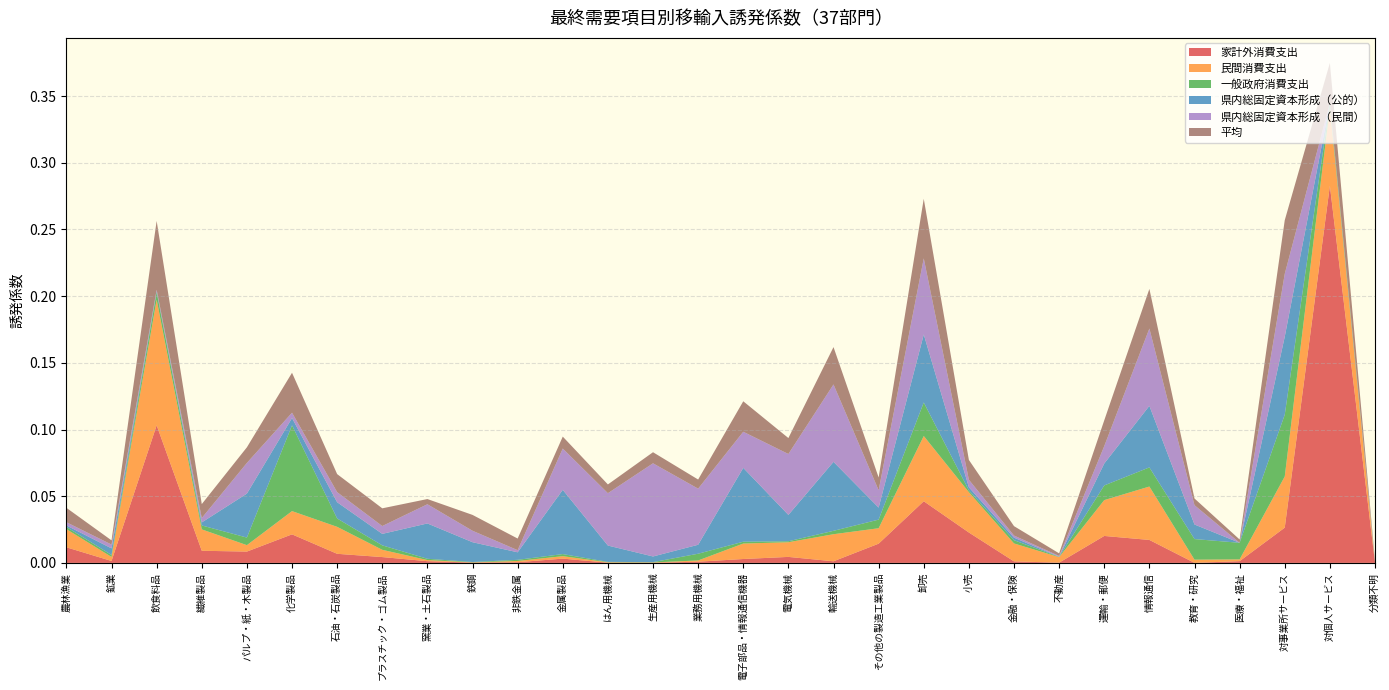

Reading left to right, transcribe all the data shown in this chart.

家計外消費支出: 農林漁業=0.0	鉱業=0.0	飲食料品=0.1	繊維製品=0.0	パルプ・紙・木製品=0.0	化学製品=0.0	石油・石炭製品=0.0	プラスチック・ゴム製品=0.0	窯業・土石製品=0.0	鉄鋼=0.0	非鉄金属=0.0	金属製品=0.0	はん用機械=0.0	生産用機械=0.0	業務用機械=0.0	電子部品・情報通信機器=0.0	電気機械=0.0	輸送機械=0.0	その他の製造工業製品=0.0	卸売=0.0	小売=0.0	金融・保険=0.0	不動産=0.0	運輸・郵便=0.0	情報通信=0.0	教育・研究=0.0	医療・福祉=0.0	対事業所サービス=0.0	対個人サービス=0.3	分類不明=0.0
民間消費支出: 農林漁業=0.0	鉱業=0.0	飲食料品=0.1	繊維製品=0.0	パルプ・紙・木製品=0.0	化学製品=0.0	石油・石炭製品=0.0	プラスチック・ゴム製品=0.0	窯業・土石製品=0.0	鉄鋼=0.0	非鉄金属=0.0	金属製品=0.0	はん用機械=0.0	生産用機械=0.0	業務用機械=0.0	電子部品・情報通信機器=0.0	電気機械=0.0	輸送機械=0.0	その他の製造工業製品=0.0	卸売=0.0	小売=0.0	金融・保険=0.0	不動産=0.0	運輸・郵便=0.0	情報通信=0.0	教育・研究=0.0	医療・福祉=0.0	対事業所サービス=0.0	対個人サービス=0.1	分類不明=0.0
一般政府消費支出: 農林漁業=0.0	鉱業=0.0	飲食料品=0.0	繊維製品=0.0	パルプ・紙・木製品=0.0	化学製品=0.1	石油・石炭製品=0.0	プラスチック・ゴム製品=0.0	窯業・土石製品=0.0	鉄鋼=0.0	非鉄金属=0.0	金属製品=0.0	はん用機械=0.0	生産用機械=0.0	業務用機械=0.0	電子部品・情報通信機器=0.0	電気機械=0.0	輸送機械=0.0	その他の製造工業製品=0.0	卸売=0.0	小売=0.0	金融・保険=0.0	不動産=0.0	運輸・郵便=0.0	情報通信=0.0	教育・研究=0.0	医療・福祉=0.0	対事業所サービス=0.0	対個人サービス=0.0	分類不明=0.0
県内総固定資本形成（公的）: 農林漁業=0.0	鉱業=0.0	飲食料品=0.0	繊維製品=0.0	パルプ・紙・木製品=0.0	化学製品=0.0	石油・石炭製品=0.0	プラスチック・ゴム製品=0.0	窯業・土石製品=0.0	鉄鋼=0.0	非鉄金属=0.0	金属製品=0.0	はん用機械=0.0	生産用機械=0.0	業務用機械=0.0	電子部品・情報通信機器=0.1	電気機械=0.0	輸送機械=0.1	その他の製造工業製品=0.0	卸売=0.1	小売=0.0	金融・保険=0.0	不動産=0.0	運輸・郵便=0.0	情報通信=0.0	教育・研究=0.0	医療・福祉=0.0	対事業所サービス=0.1	対個人サービス=0.0	分類不明=0.0
県内総固定資本形成（民間）: 農林漁業=0.0	鉱業=0.0	飲食料品=0.0	繊維製品=0.0	パルプ・紙・木製品=0.0	化学製品=0.0	石油・石炭製品=0.0	プラスチック・ゴム製品=0.0	窯業・土石製品=0.0	鉄鋼=0.0	非鉄金属=0.0	金属製品=0.0	はん用機械=0.0	生産用機械=0.1	業務用機械=0.0	電子部品・情報通信機器=0.0	電気機械=0.0	輸送機械=0.1	その他の製造工業製品=0.0	卸売=0.1	小売=0.0	金融・保険=0.0	不動産=0.0	運輸・郵便=0.0	情報通信=0.1	教育・研究=0.0	医療・福祉=0.0	対事業所サービス=0.0	対個人サービス=0.0	分類不明=0.0
平均: 農林漁業=0.0	鉱業=0.0	飲食料品=0.1	繊維製品=0.0	パルプ・紙・木製品=0.0	化学製品=0.0	石油・石炭製品=0.0	プラスチック・ゴム製品=0.0	窯業・土石製品=0.0	鉄鋼=0.0	非鉄金属=0.0	金属製品=0.0	はん用機械=0.0	生産用機械=0.0	業務用機械=0.0	電子部品・情報通信機器=0.0	電気機械=0.0	輸送機械=0.0	その他の製造工業製品=0.0	卸売=0.0	小売=0.0	金融・保険=0.0	不動産=0.0	運輸・郵便=0.0	情報通信=0.0	教育・研究=0.0	医療・福祉=0.0	対事業所サービス=0.0	対個人サービス=0.0	分類不明=0.0